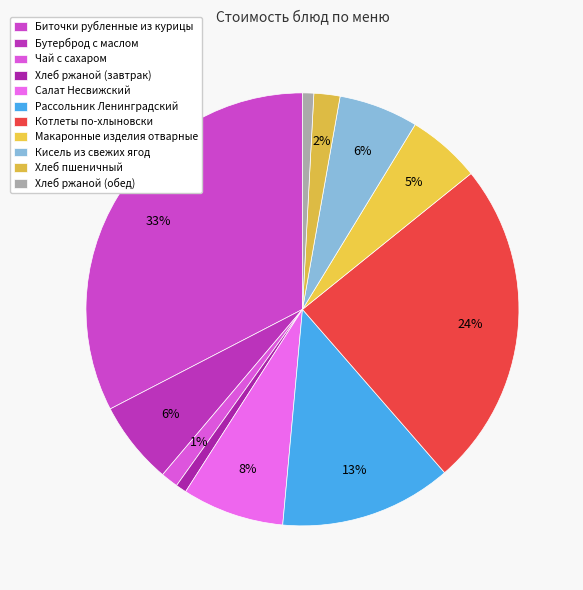

Which slice is the smallest?

Хлеб ржаной (завтрак)